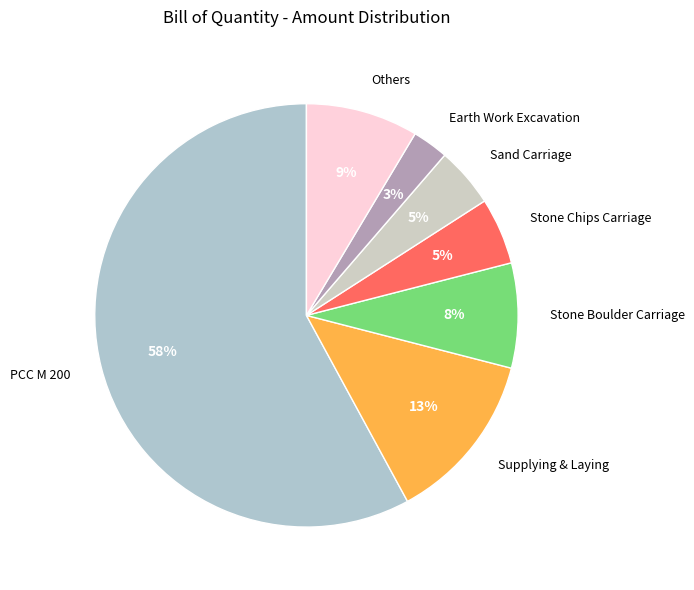

Is the sum of Others and PCC M 200 greater than half?

Yes